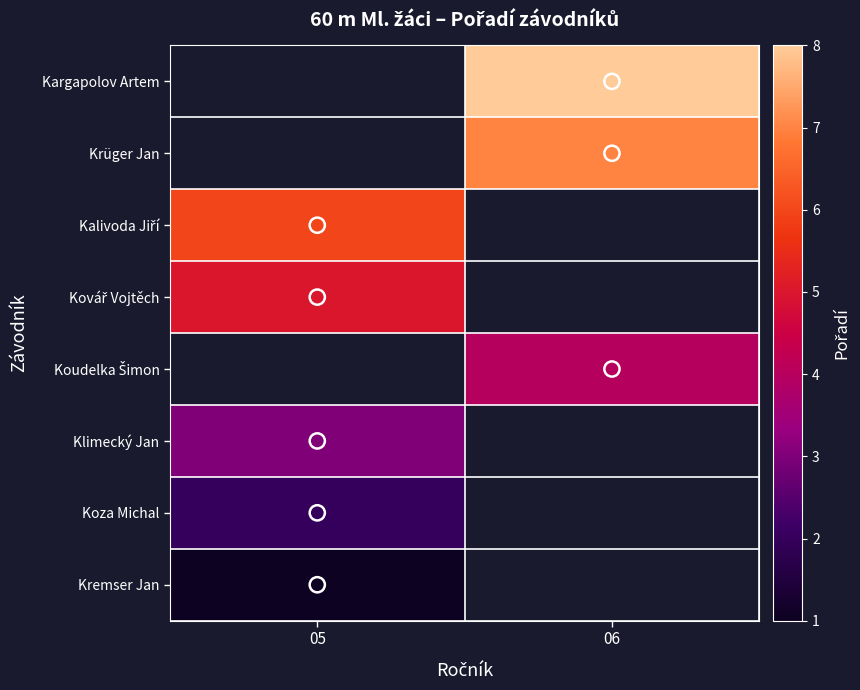

Where is Kalivoda Jiří nearest to the value 6?

05